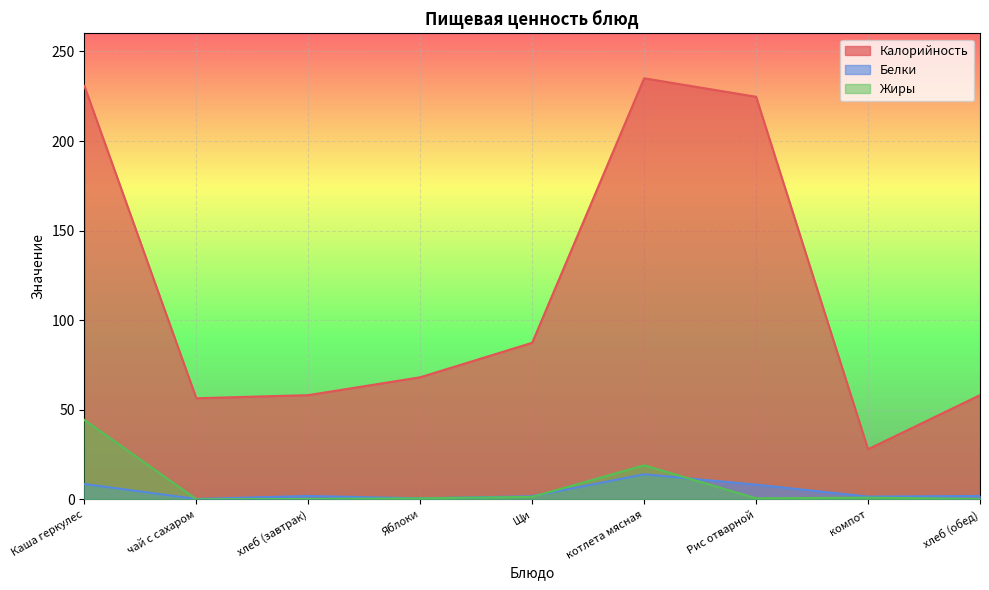

The Белки series shows 8.2 at Рис отварной. True or false?

True